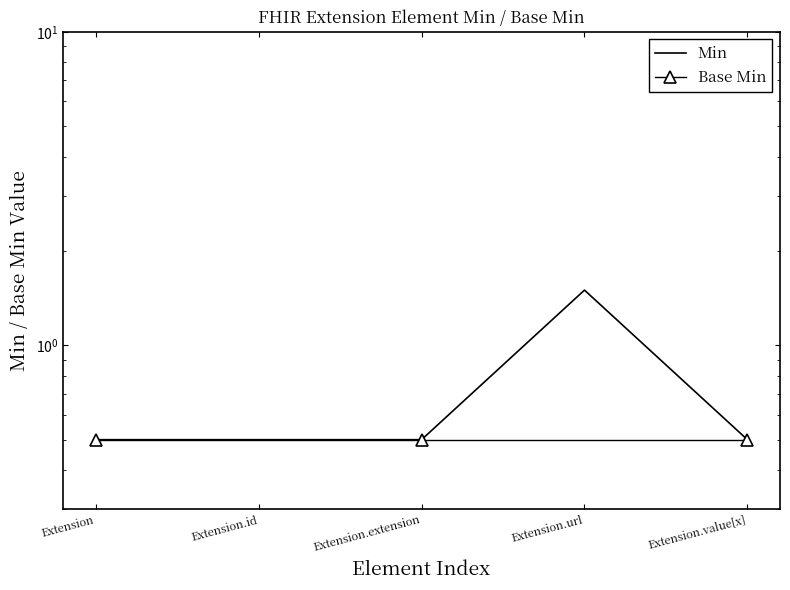

True or false: the data shows 0.5 at Extension.extension.

True